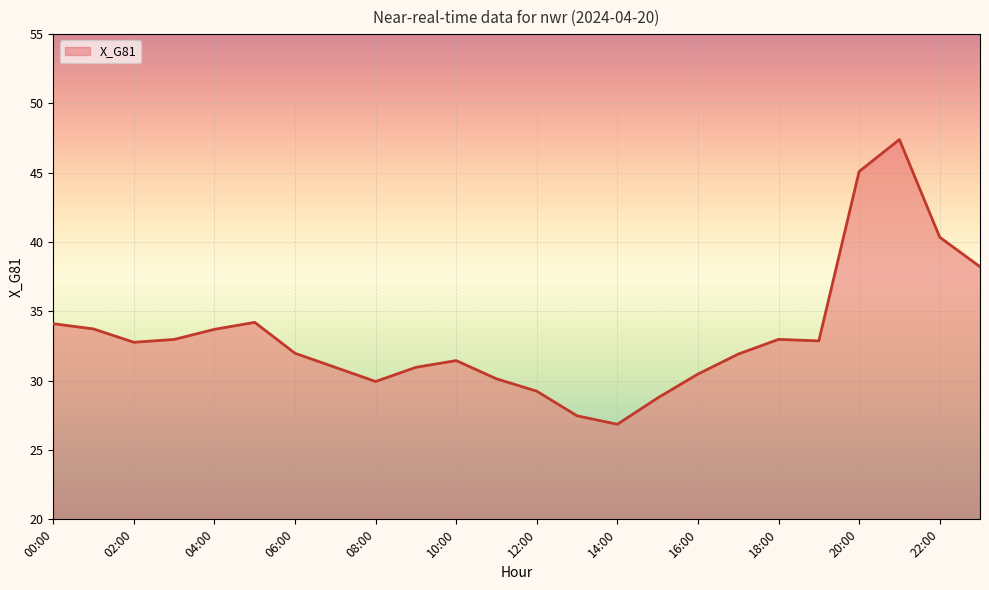

What is the minimum value shown in the chart?

26.9